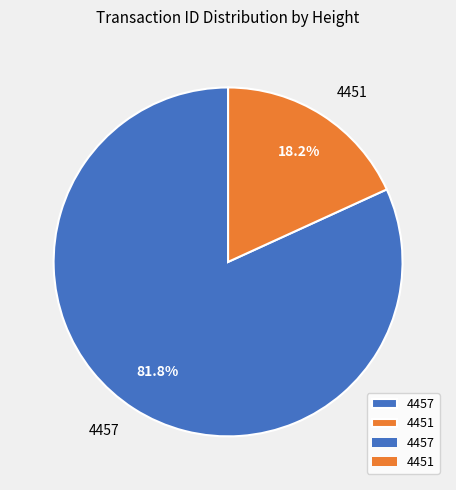

How much of the chart is everything except 4457?

18.2%